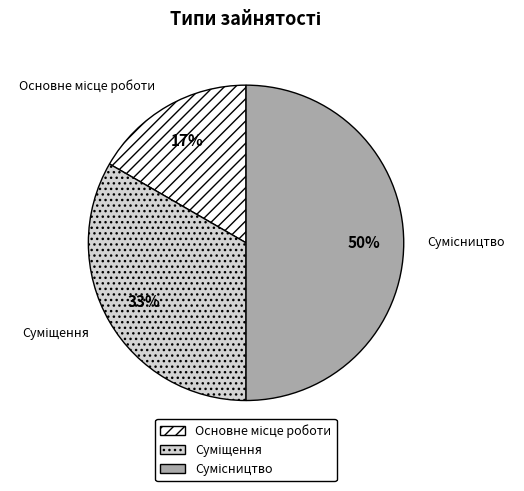

To the nearest percent, what is the average slice percentage?

33%